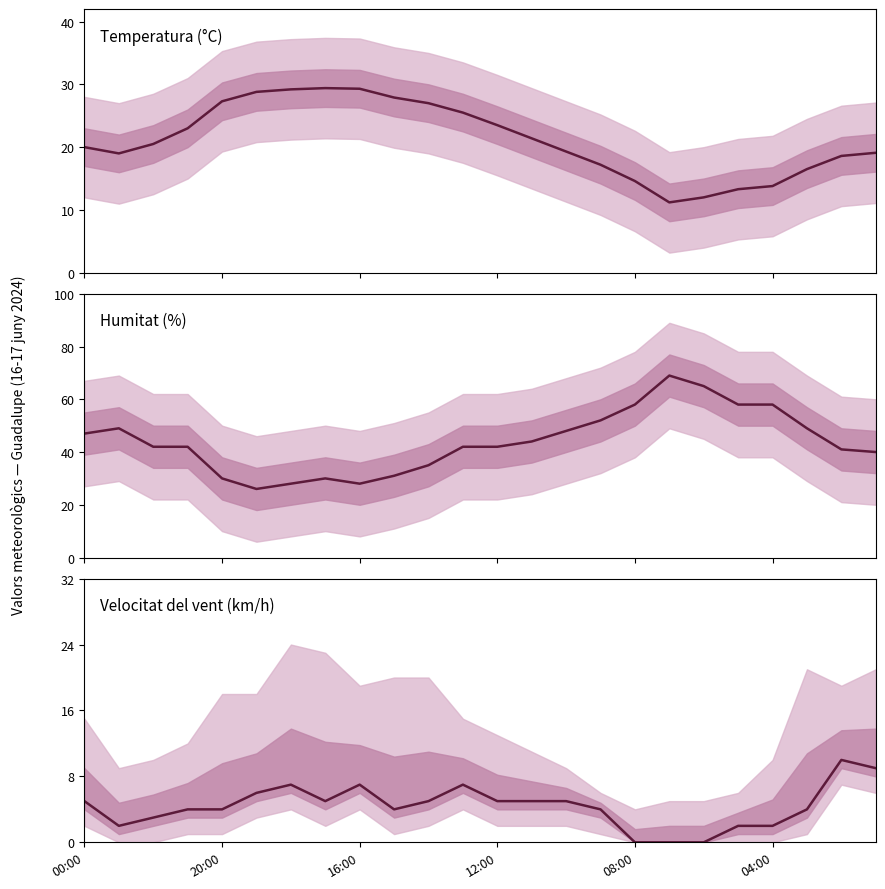

At which label is Velocitat del vent (km/h) closest to 5?

00:00